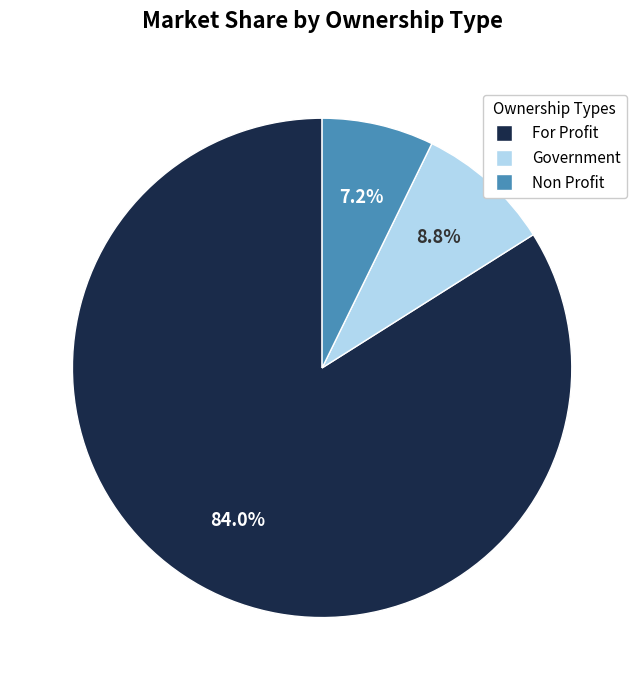

Is there a majority slice in this chart?

Yes